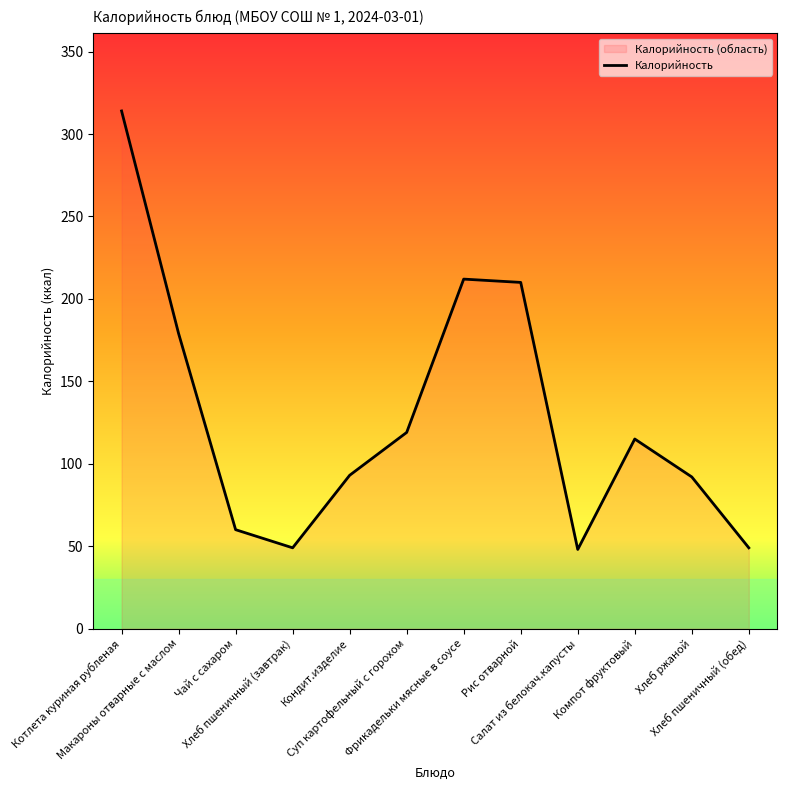

How many data points are above 115?

5